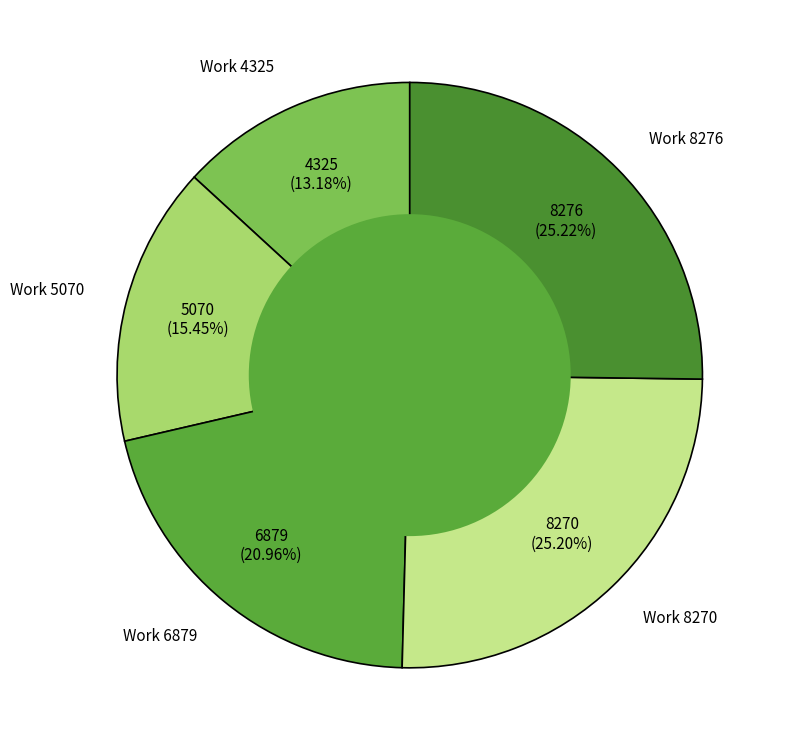

Approximately how many times larger is the value at Work 5070 compared to Work 6879?

0.7